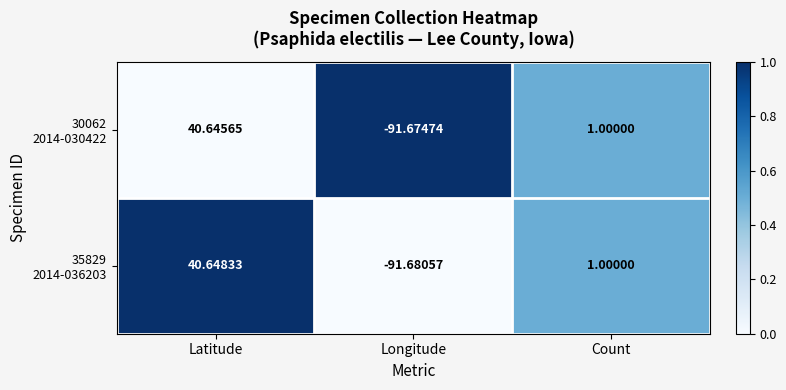

At which category does the chart reach its peak across all series?

Latitude